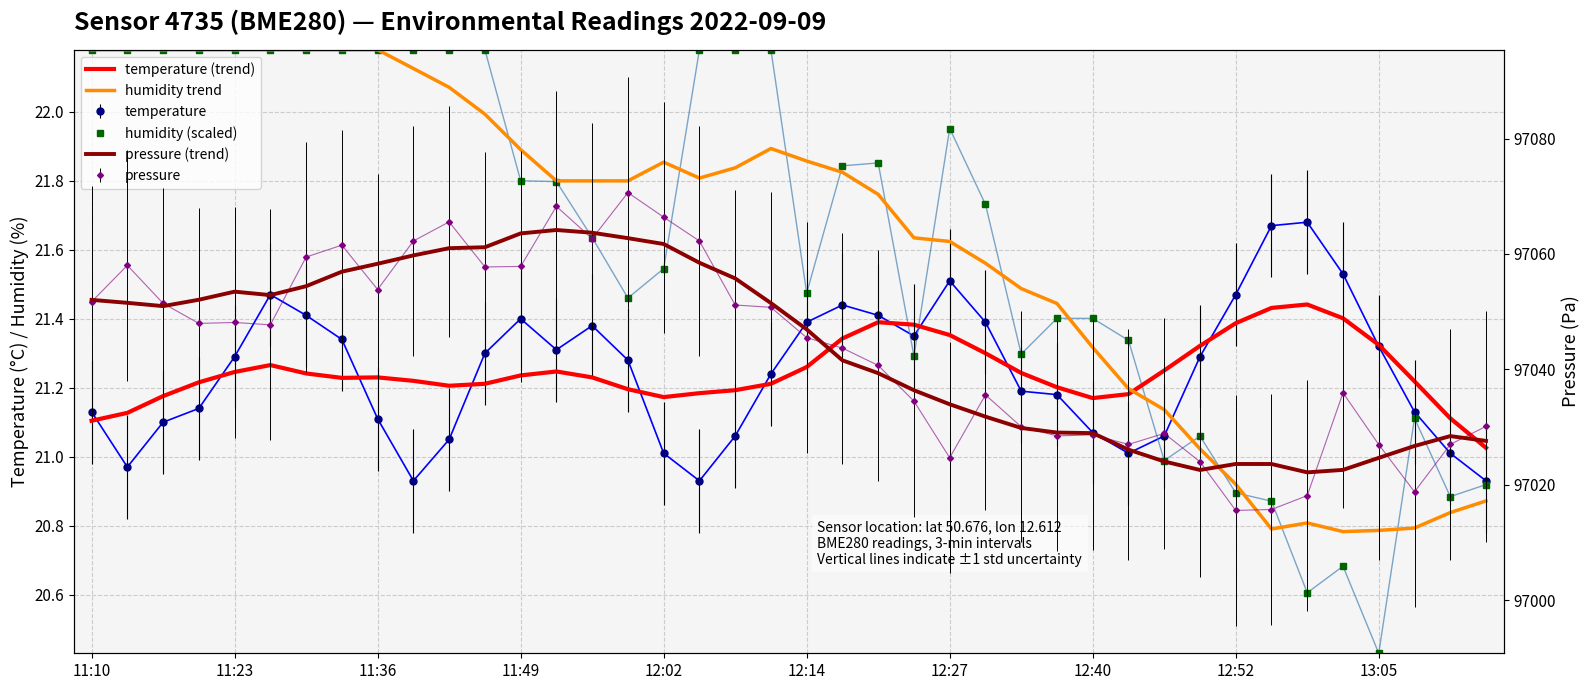

Which series changed the most between 11:49 and 24?

pressure (trend)